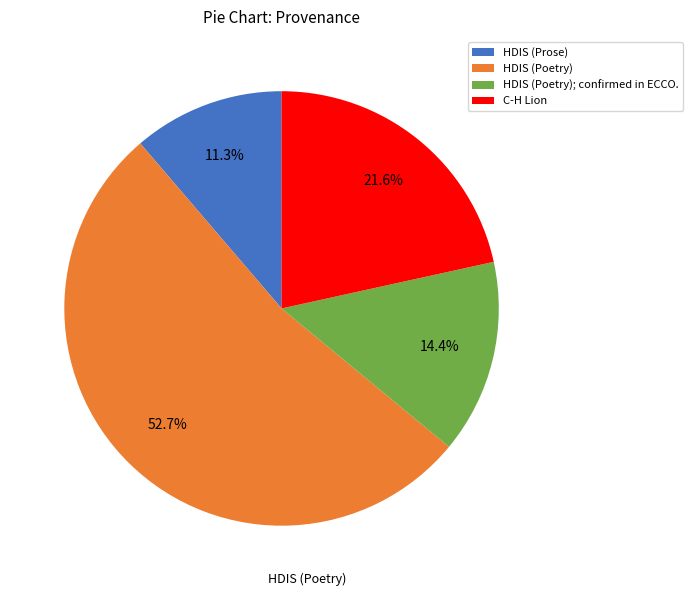

What portion of the pie excludes HDIS (Poetry)?

47.3%